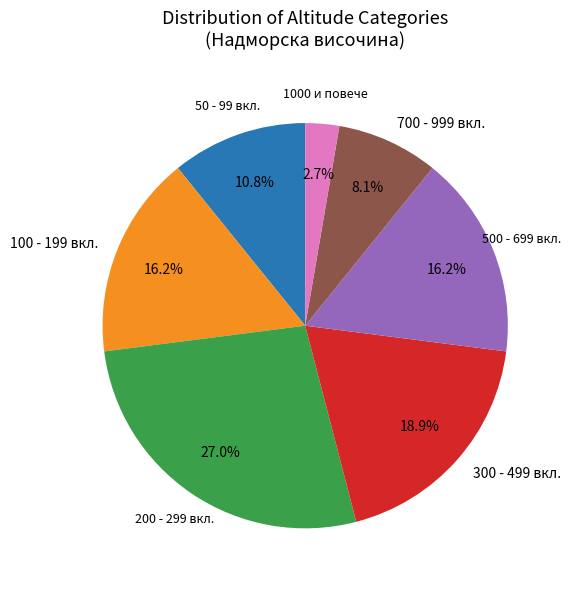

Is there any slice that represents more than half of the pie?

No